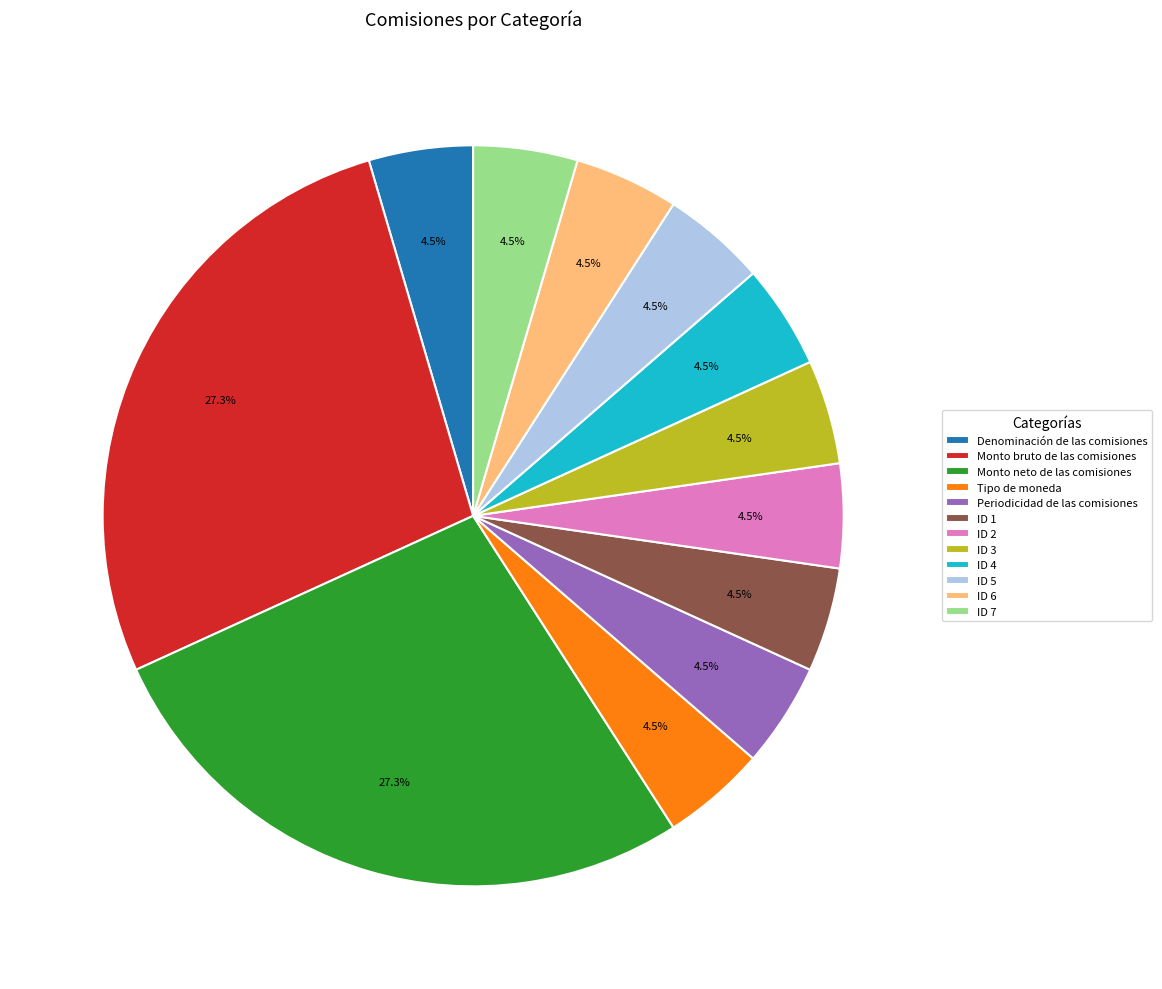

Is it true that Monto neto de las comisiones is 27% of the pie?

True